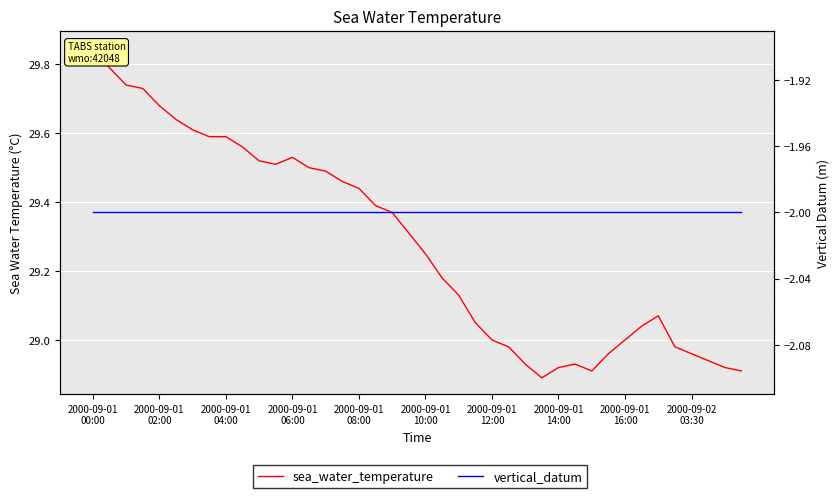

What is the sum of the sea_water_temperature values at 2000-09-01
06:00 and 31?

58.7